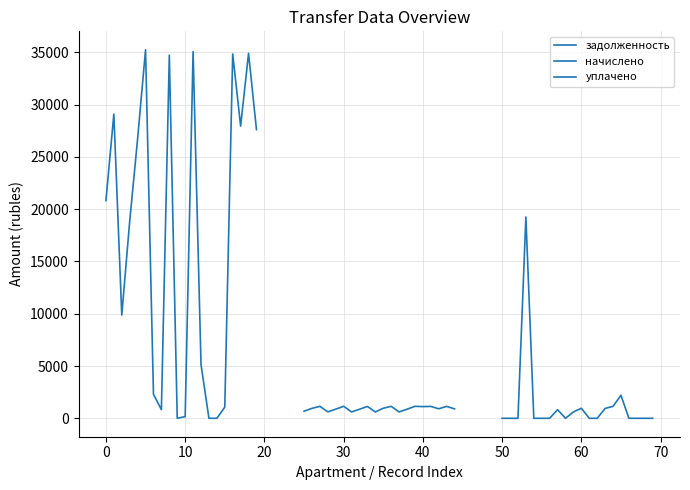

Rank the series at 0 from highest to lowest value.

задолженность, начислено, уплачено